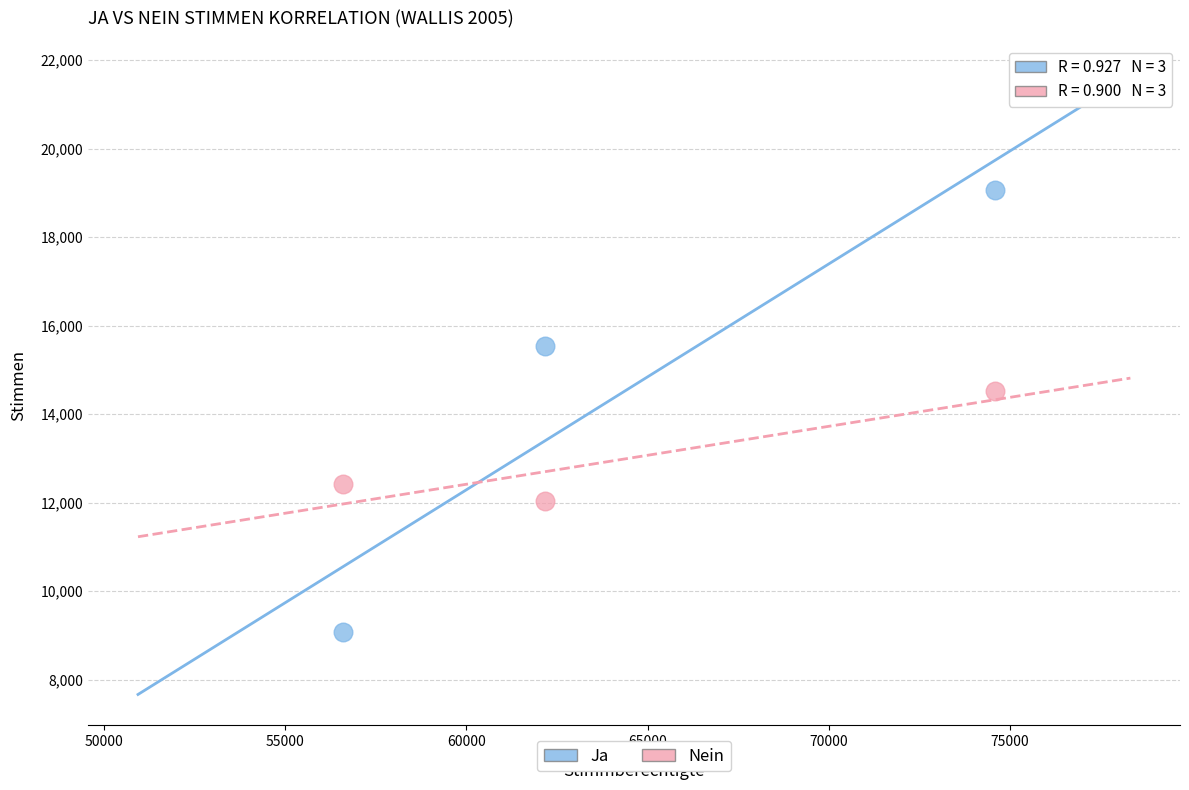

In the Ja series, what Y value is closest to 14070?

15543